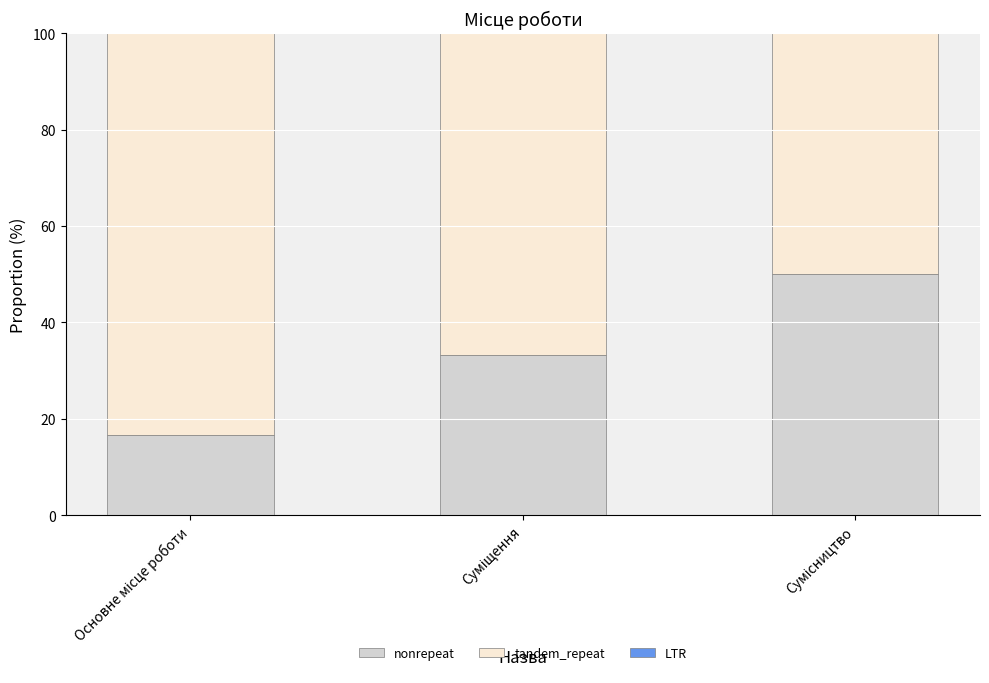

Reading left to right, what are the values for nonrepeat?

16.7	33.3	50.0